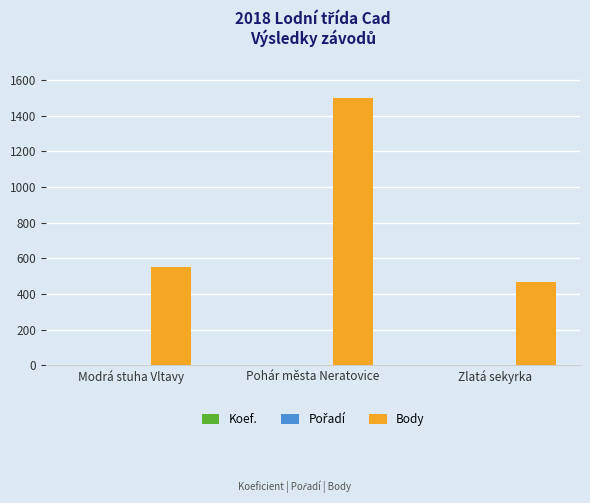

At which category is the sum across all series the highest?

Pohár města Neratovice